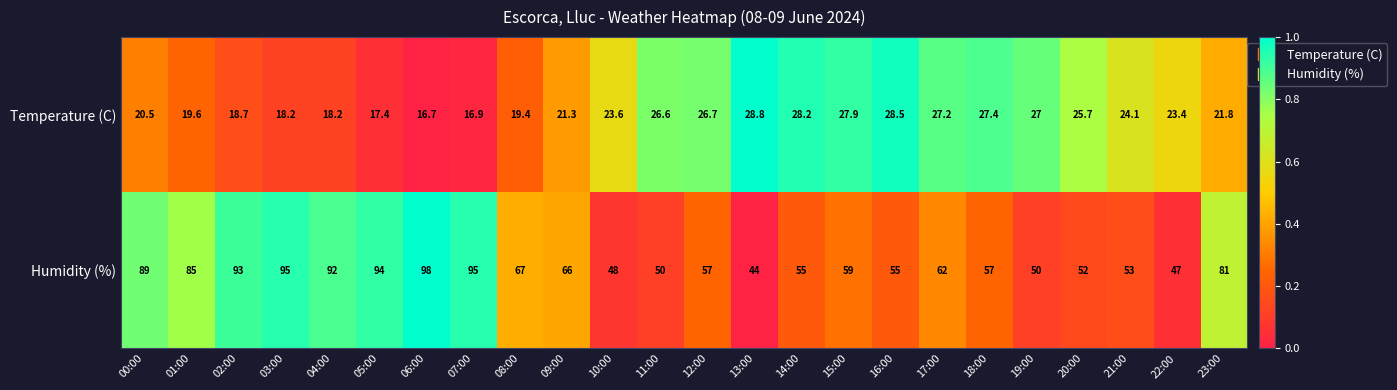

At which category is the sum across all series the highest?

06:00